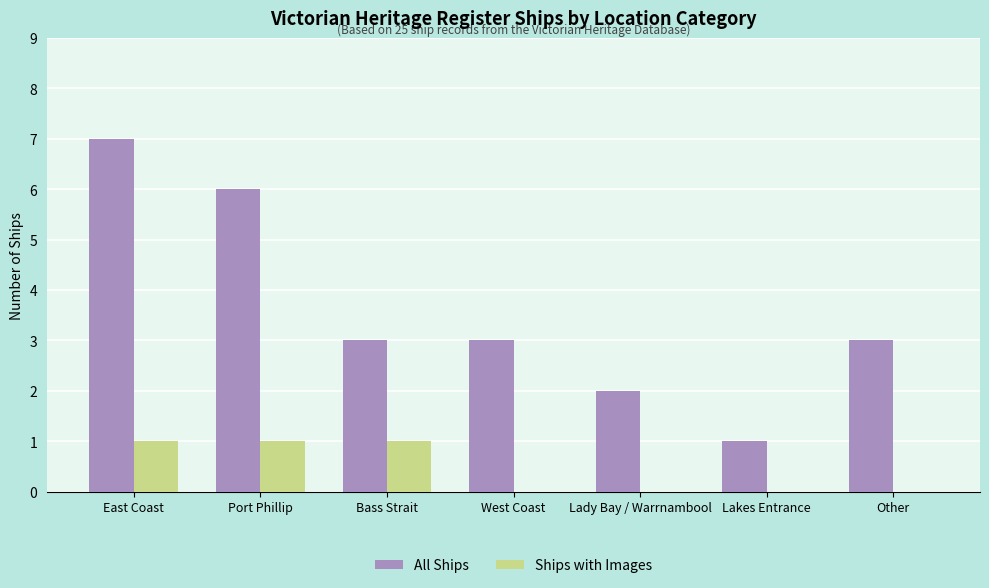

How many categories are shown in the chart?

7